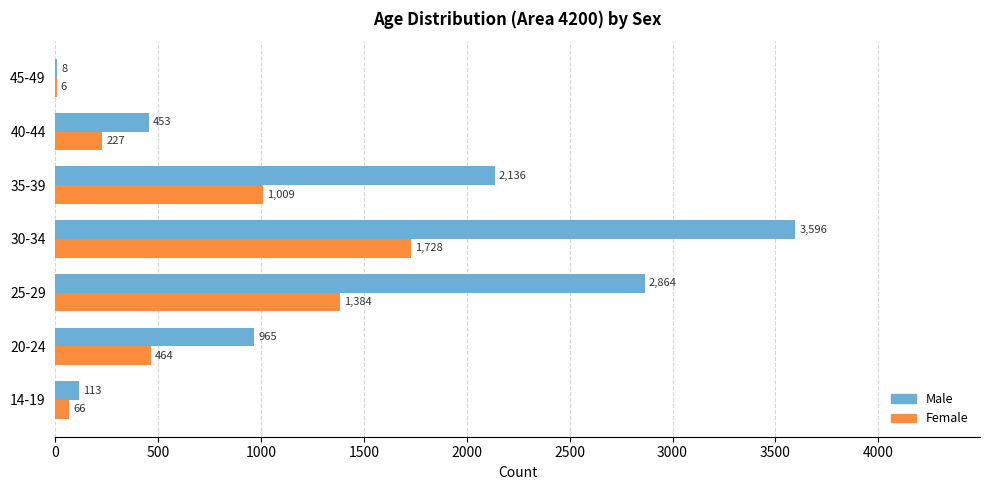

Where is Male nearest to the value 1802?

35-39